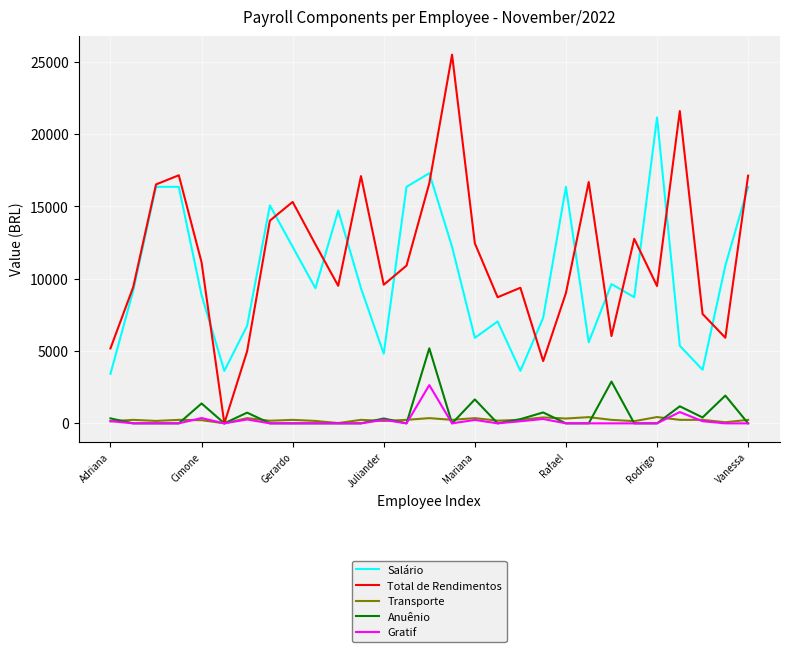

Which series has the widest spread of values?

Total de Rendimentos